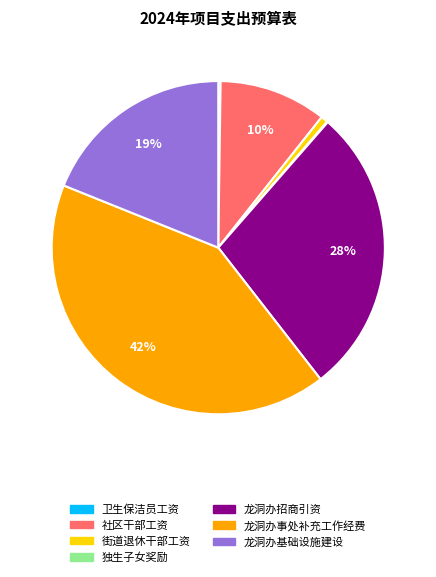

Is there a majority slice in this chart?

No